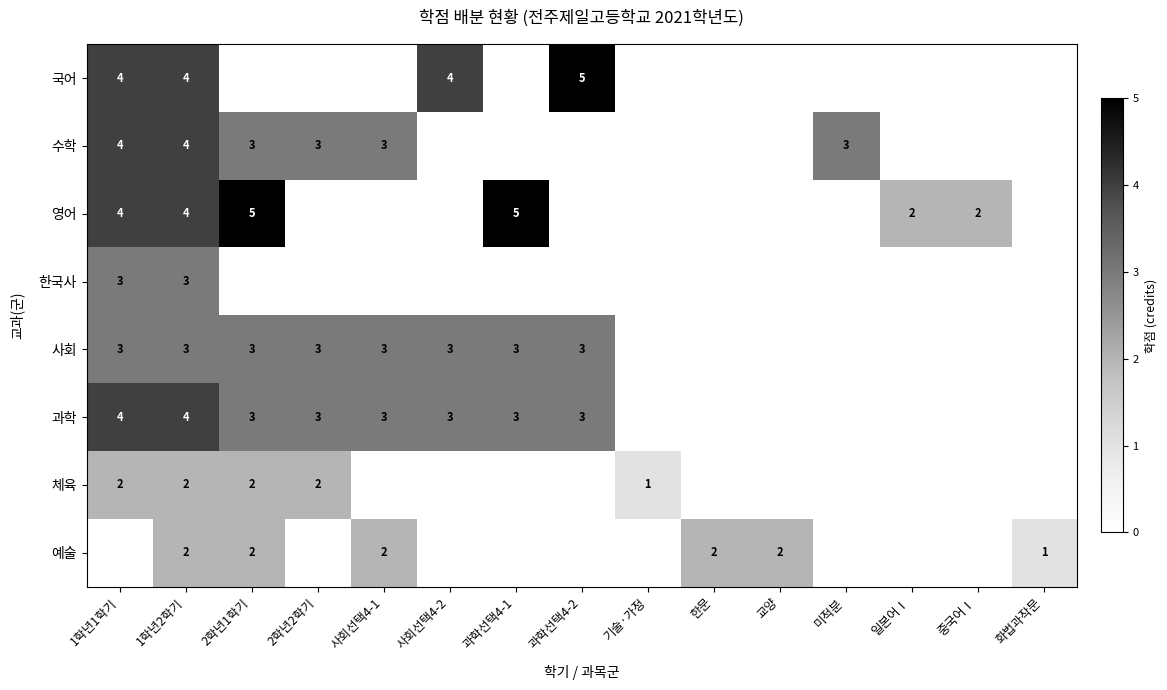

What is the total value across all series at 1학년2학기?

26